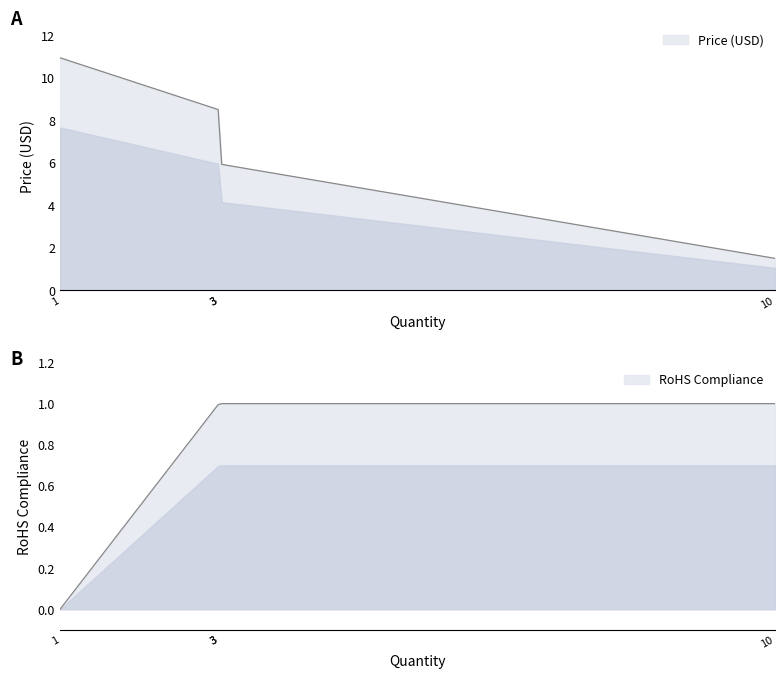

Which series has the largest total across all categories?

Price (USD)